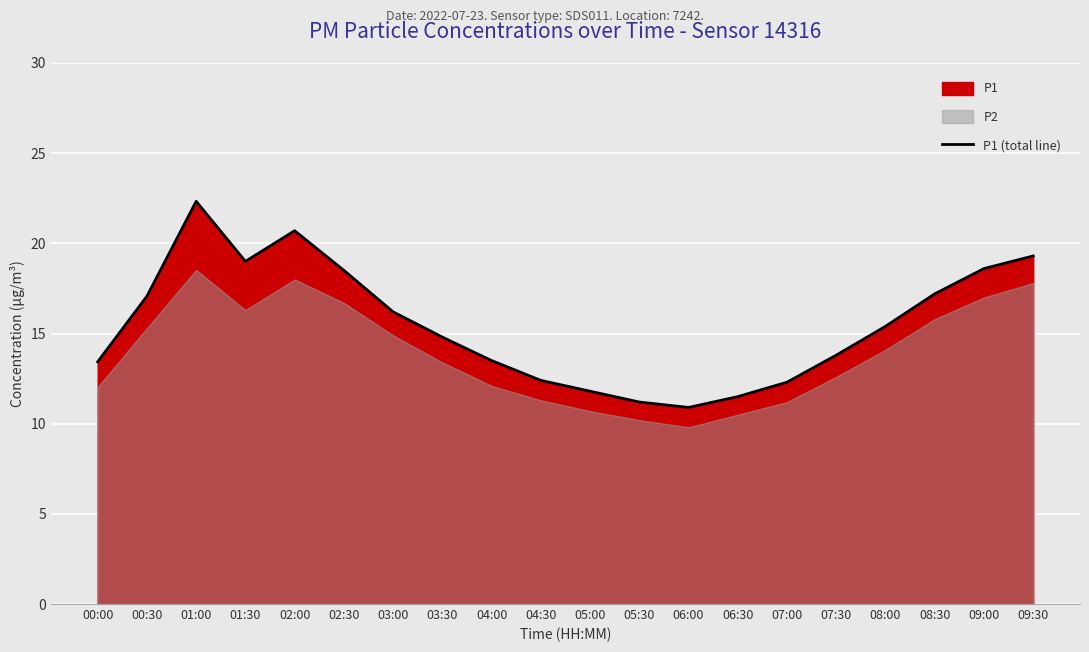

At which category does the data reach its first local valley?

01:30